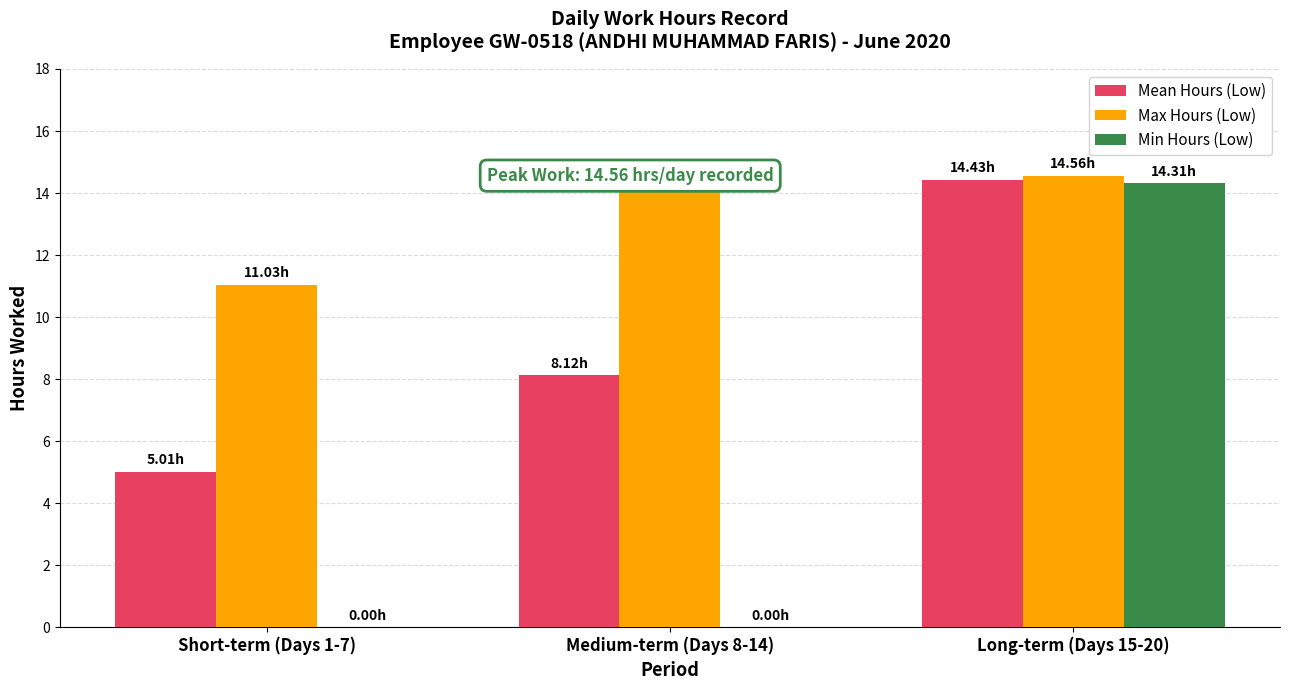

What is the maximum value shown in the chart?

14.6